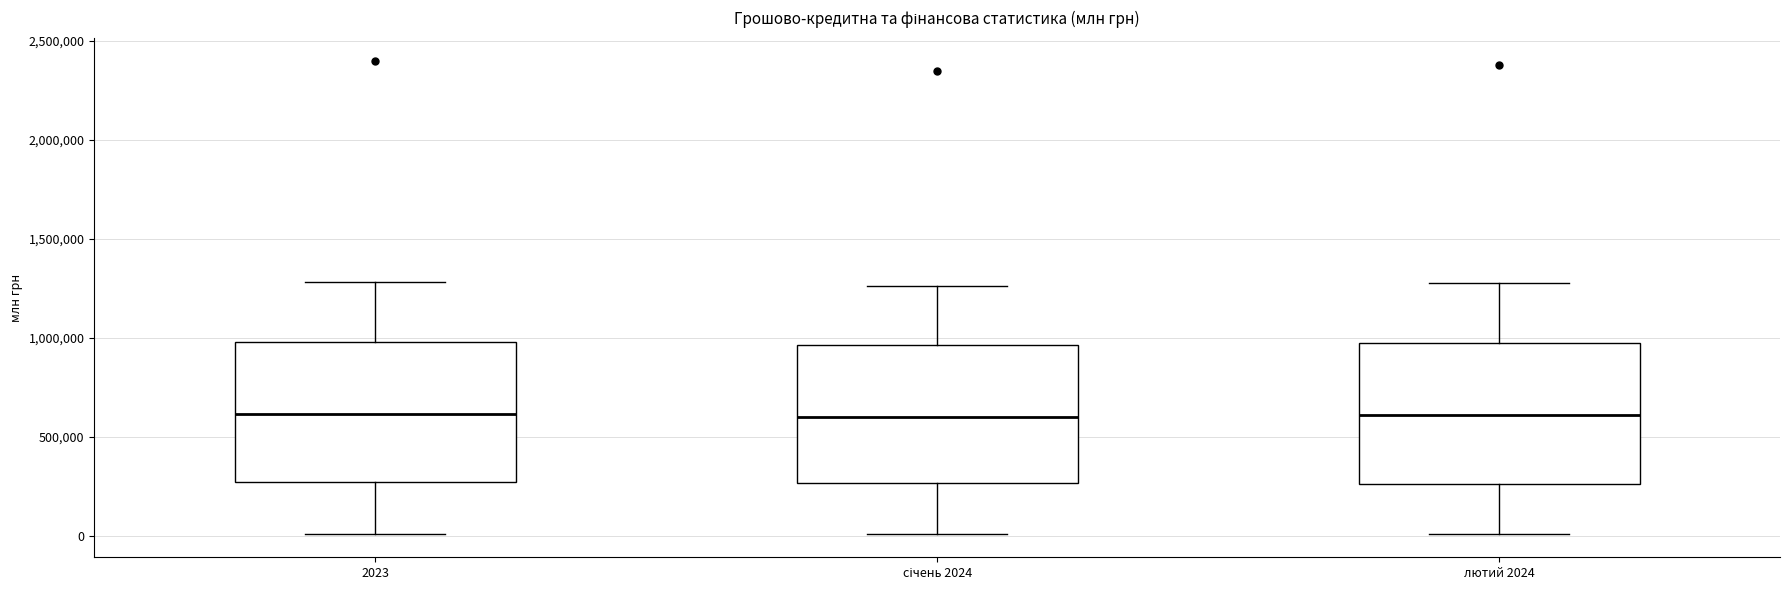

Where does the median line of the box for січень 2024 sit on the y-axis? The values are not printed on the chart, so give them approximately, as read against the axis.

600000